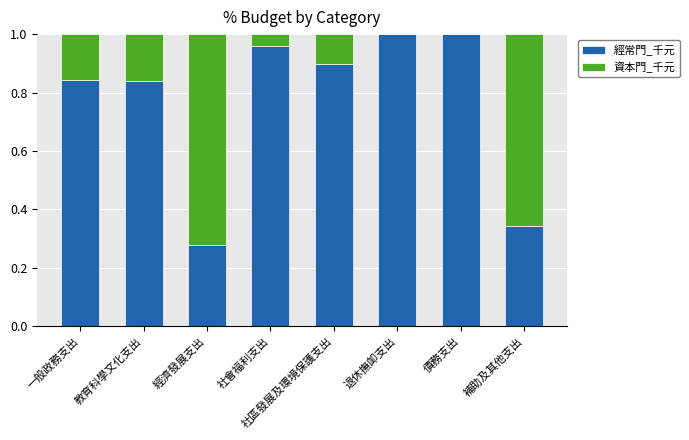

Is it true that 經常門_千元 equals 1.3 at 一般政務支出?

False